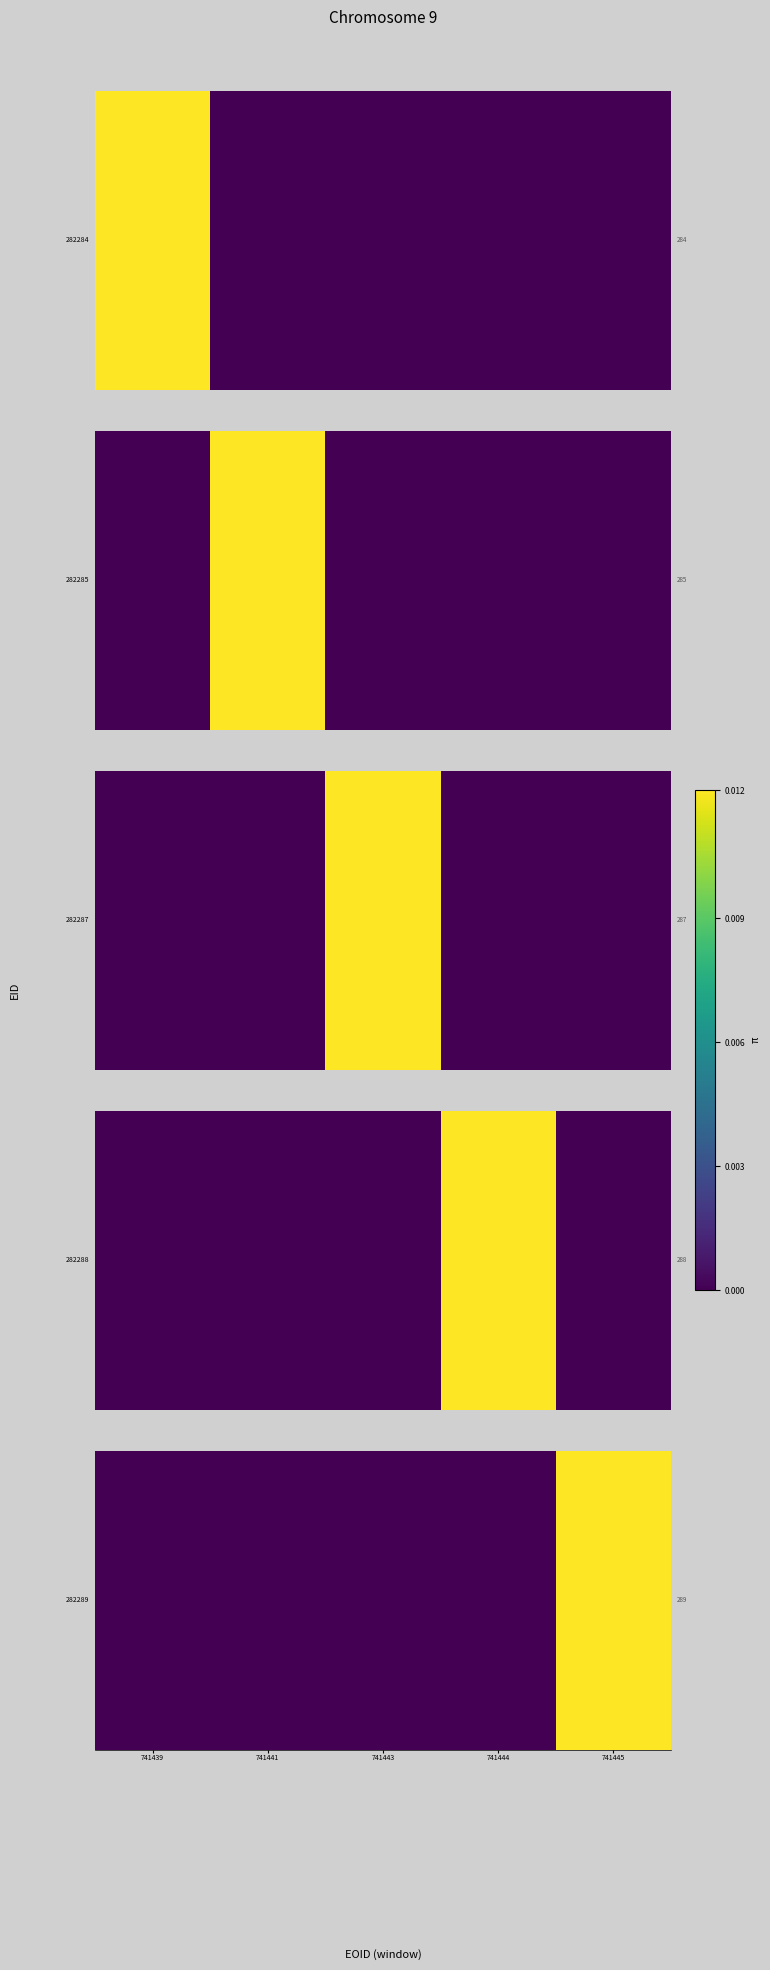

How many categories are shown in the chart?

5